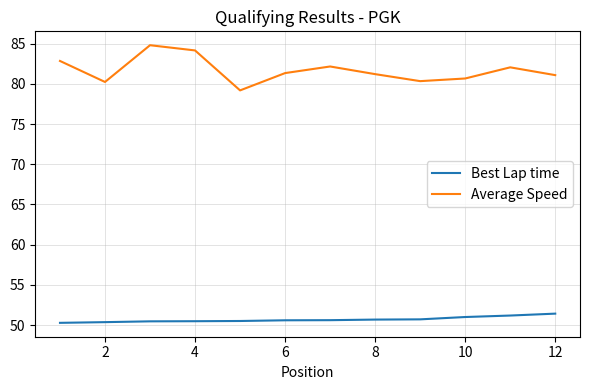

What is the minimum value for Average Speed?

79.2